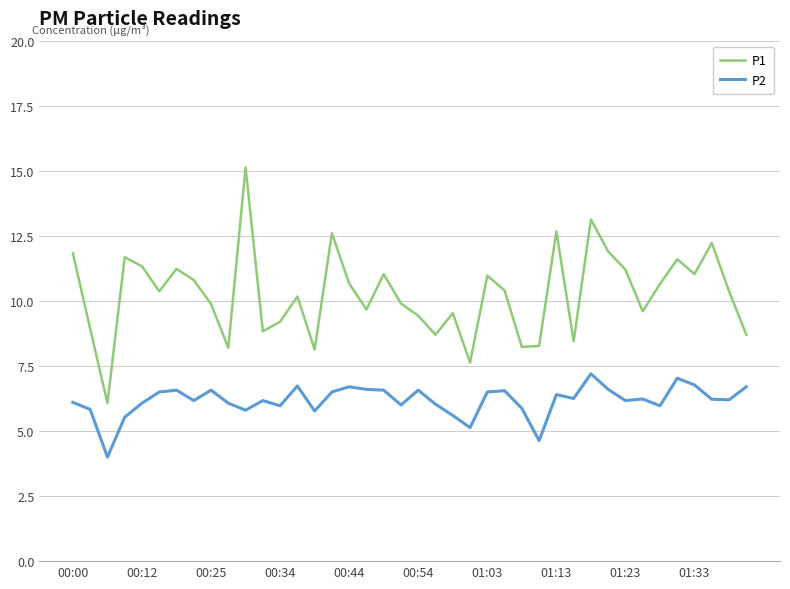

How many series are shown in this chart?

2